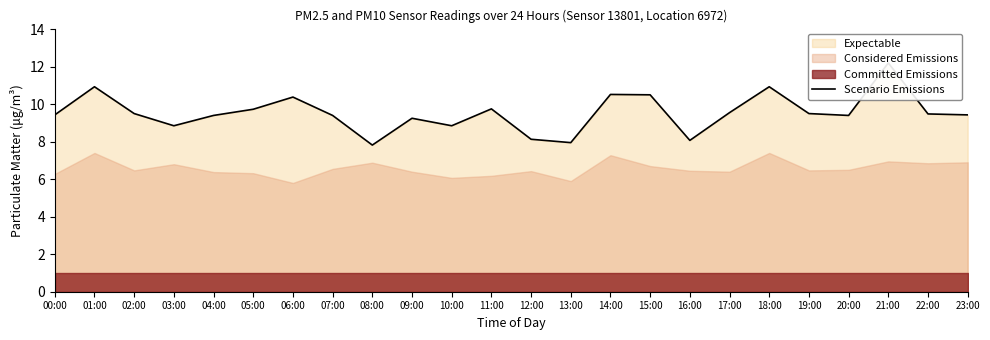

Is it true that the value at 10:00 is 14.0?

False